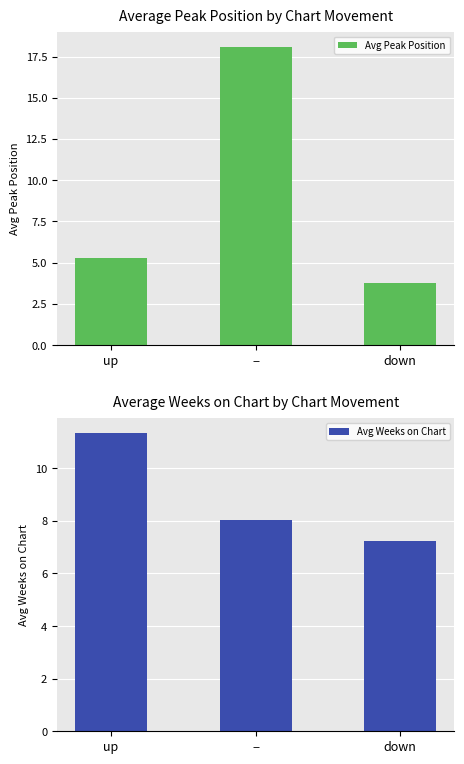

What is the total value across all series at −?

26.2